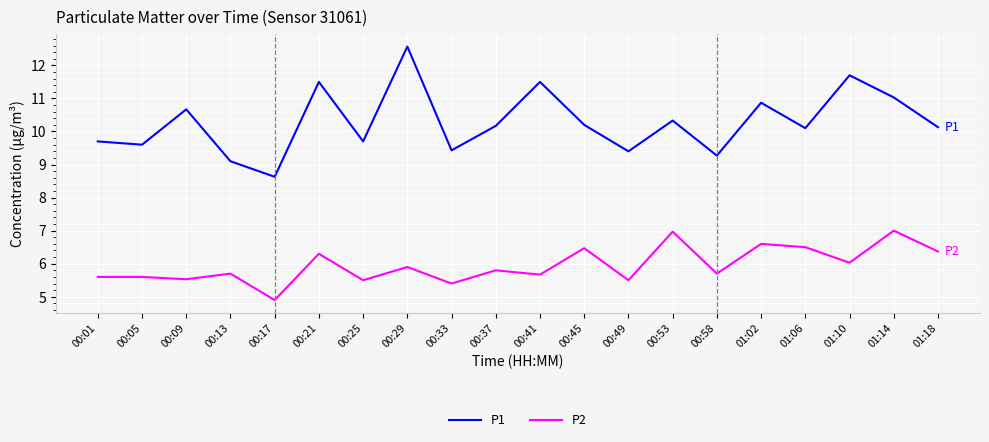

What is the sum of all P2 values?

119.0